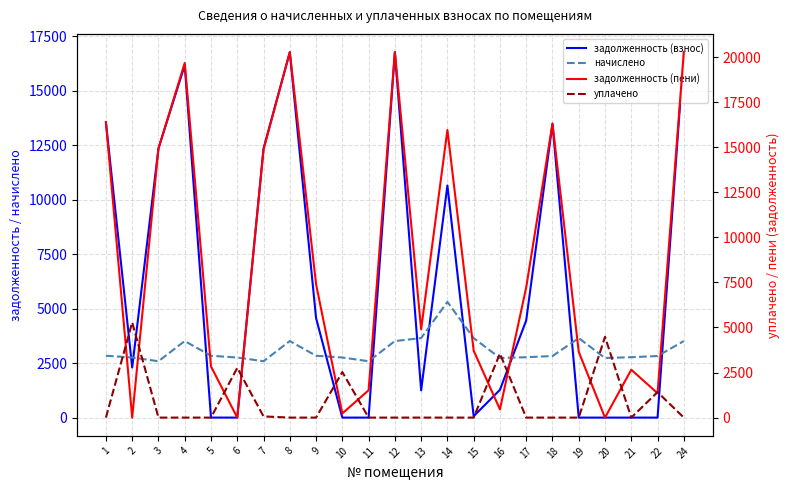

What is the spread (max minus min) of values at 5?

2838.8